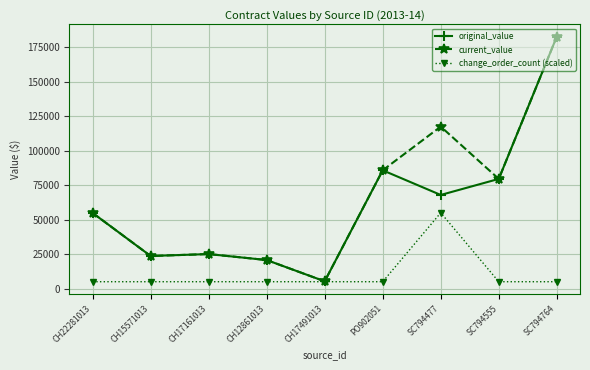

Reading left to right, transcribe all the data shown in this chart.

original_value: 54883.3	23658.8	25055.3	20721.5	5292.6	85811.4	67925.0	79560.0	182750.0
current_value: 54883.3	23658.8	25055.3	20721.5	5292.6	85811.4	117503.8	79560.0	182750.0
change_order_count (scaled): 5000.0	5000.0	5000.0	5000.0	5000.0	5000.0	55000.0	5000.0	5000.0